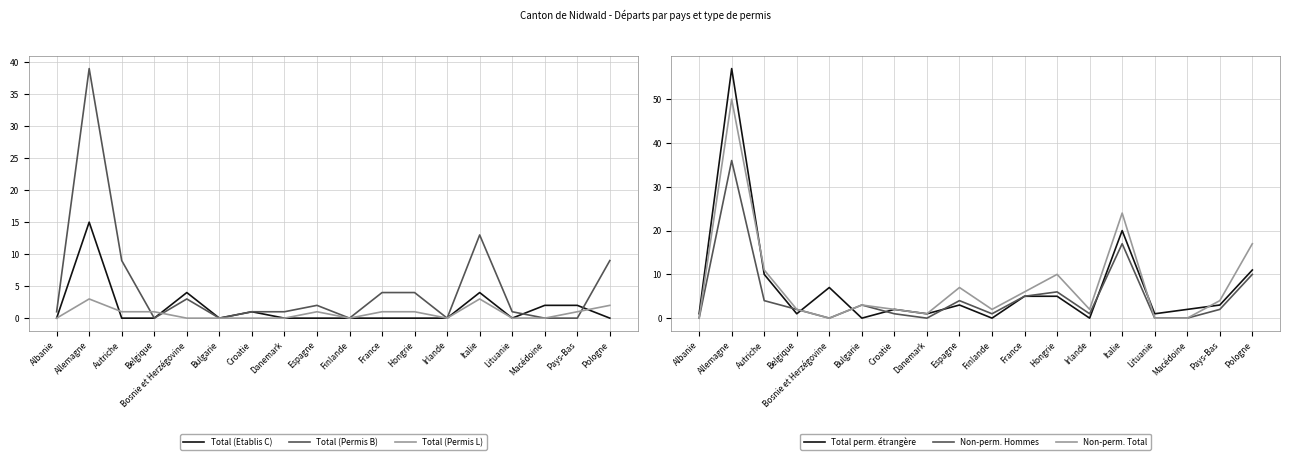

What is the average value of the Non-perm. Total series?

8